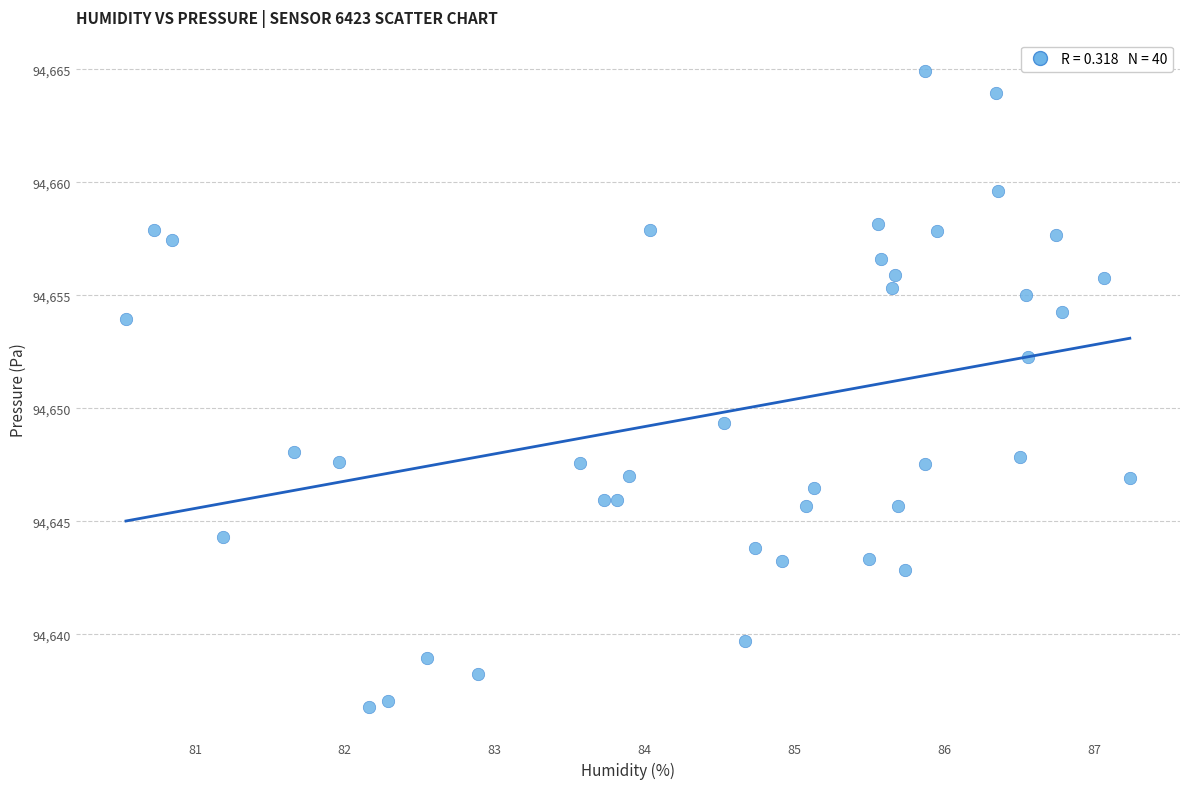

What Y value in the scatter plot is closest to 94650?

94649.3